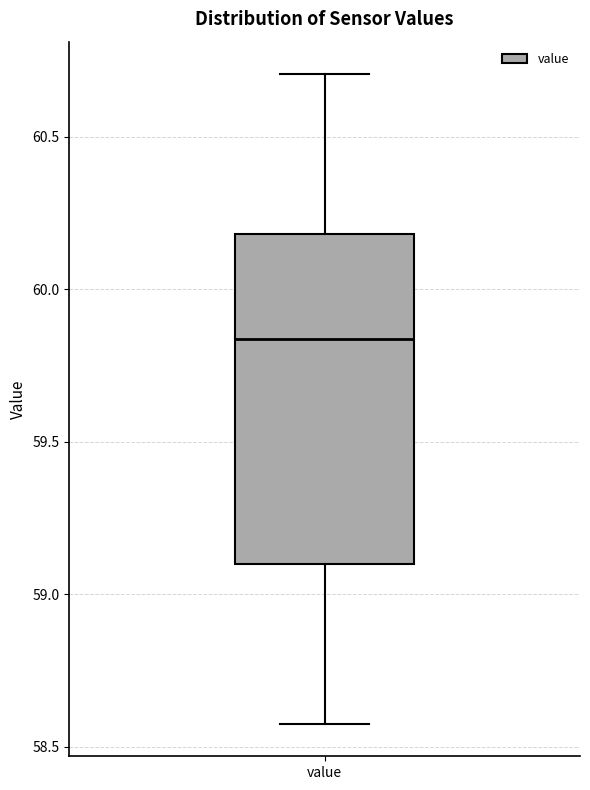

Read this box plot against the y-axis: the position of the median line, the range covered by the box, and the ends of both whiskers. The values are not printed on the chart, so give them approximately, as read against the axis.

median 59.85, box 59.10 to 60.20, whiskers 58.60 to 60.70